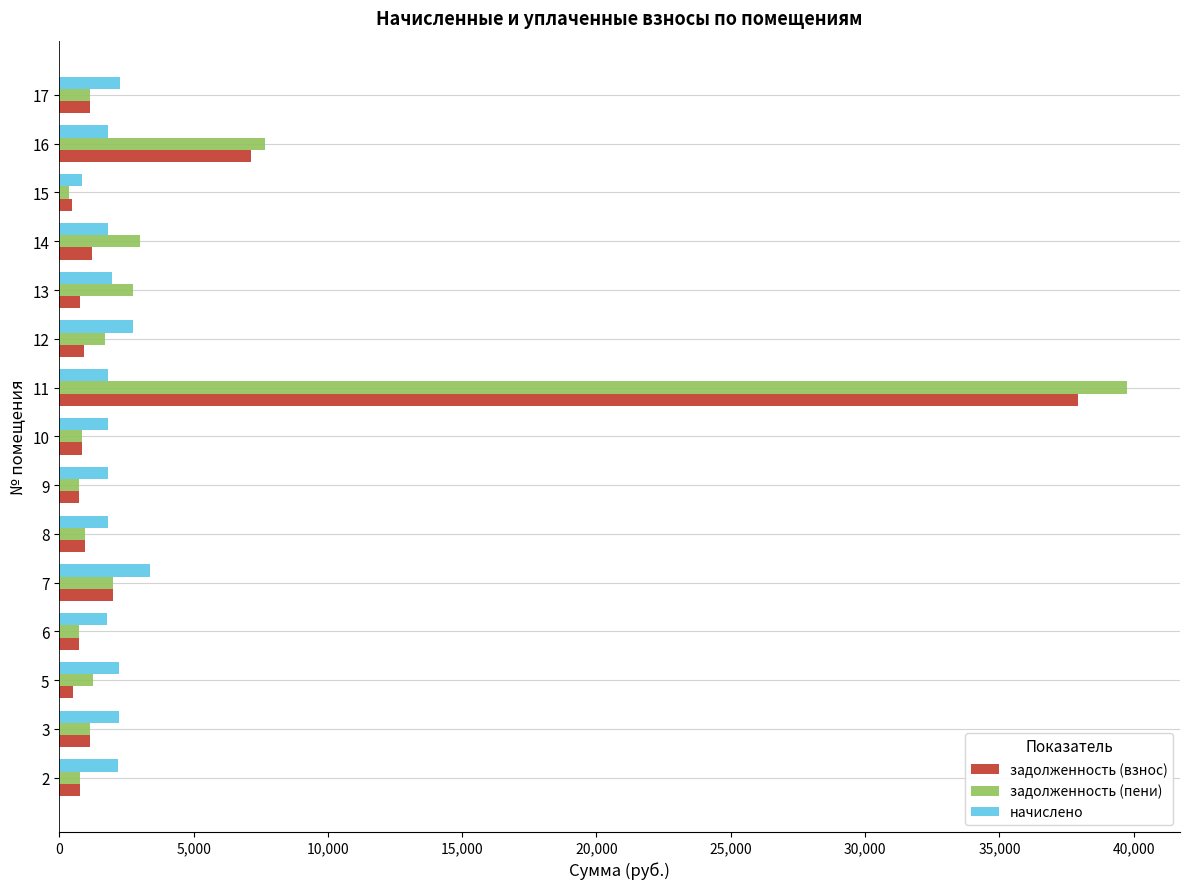

What are all the series names shown in the legend?

задолженность (взнос), задолженность (пени), начислено